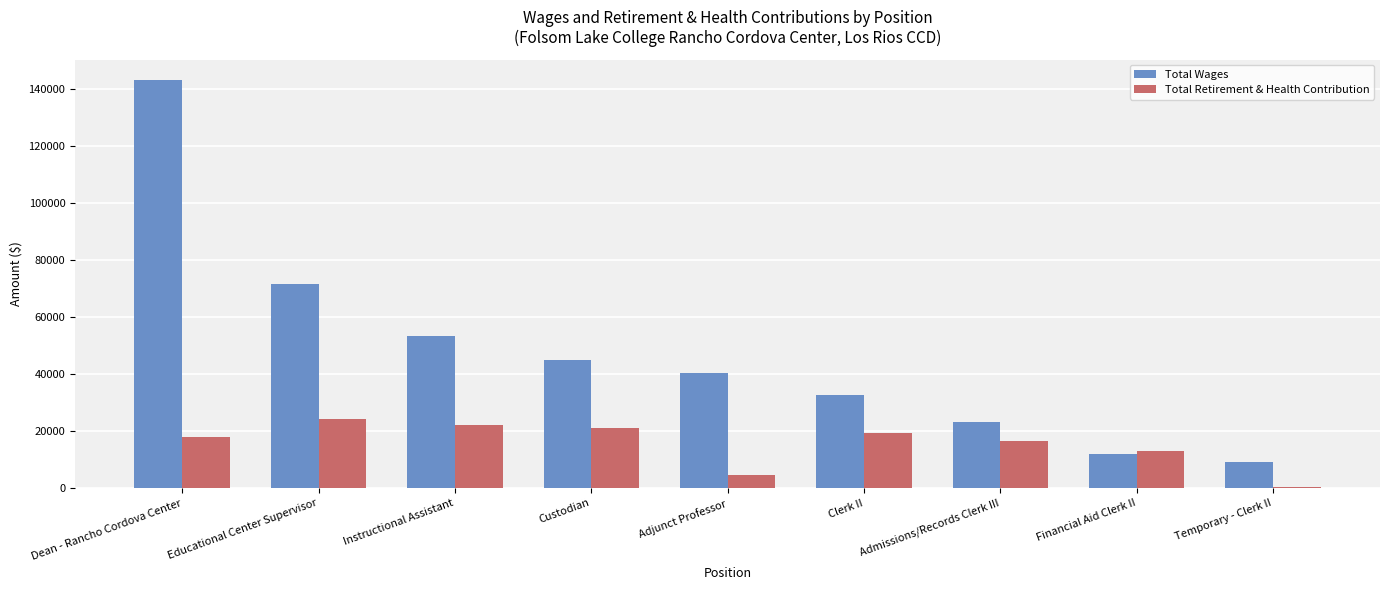

What is the sum of the Total Retirement & Health Contribution values at Educational Center Supervisor and Clerk II?

43647